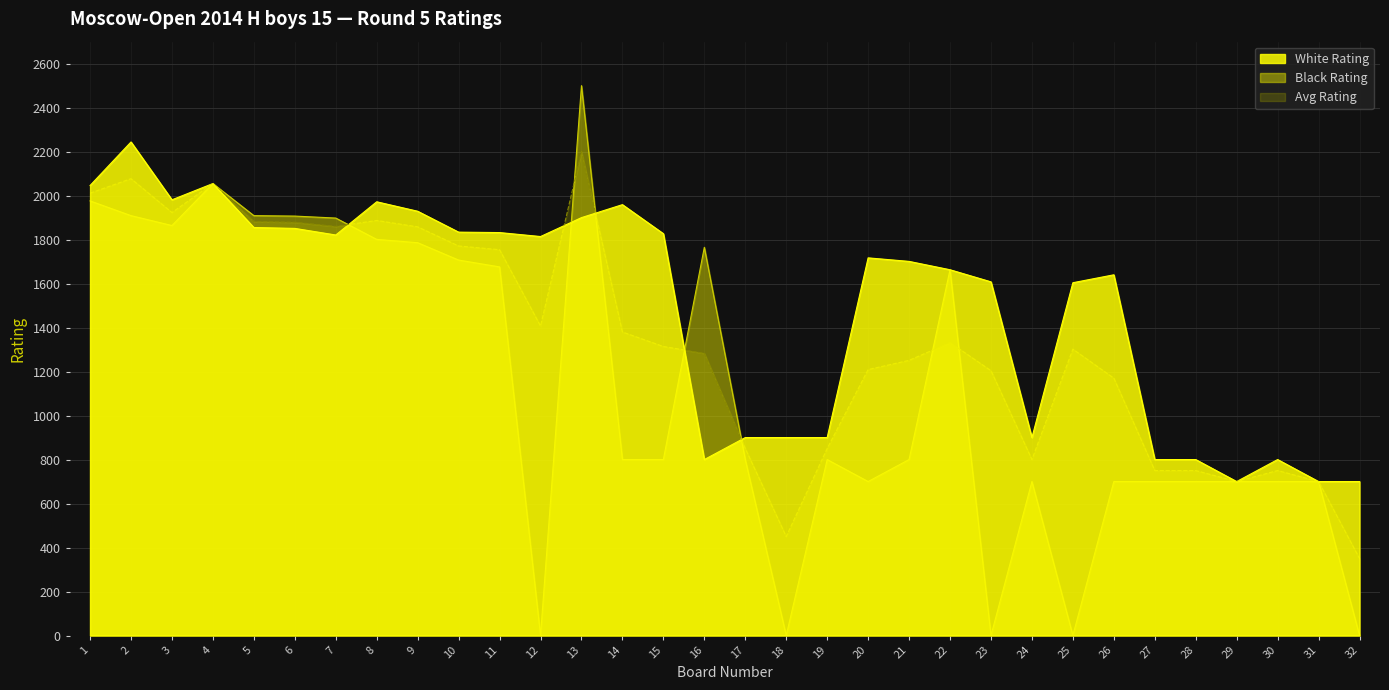

At 6, list the series in order from largest to smallest.

Black Rating, Avg Rating, White Rating